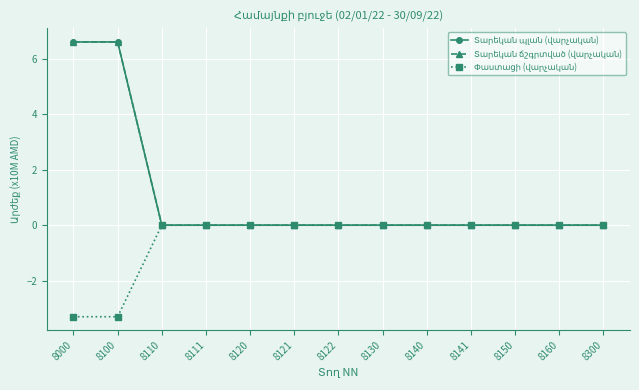

True or false: Տարեկան պլան (վարչական) has a value of -3.8 at 8122.

False